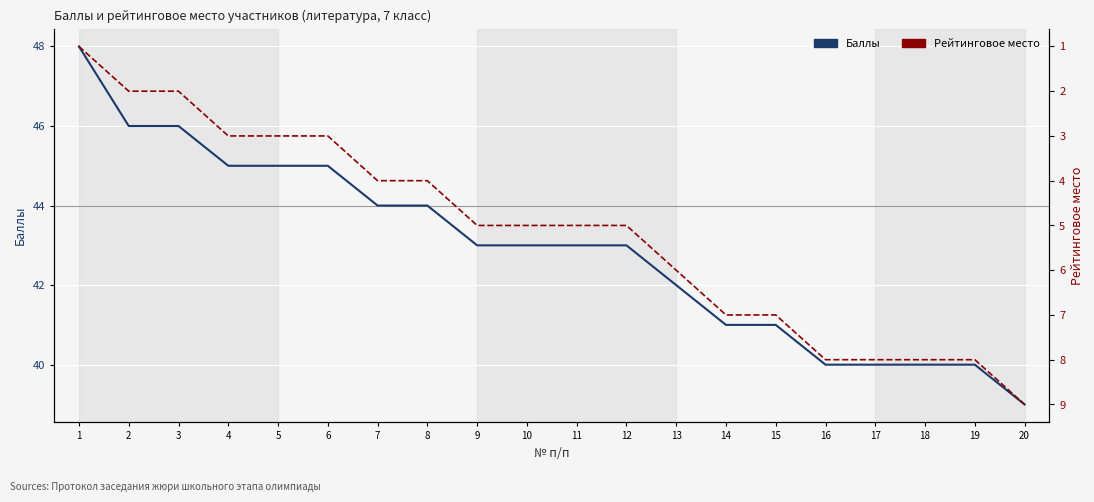

Which series has the largest range (max minus min)?

Баллы